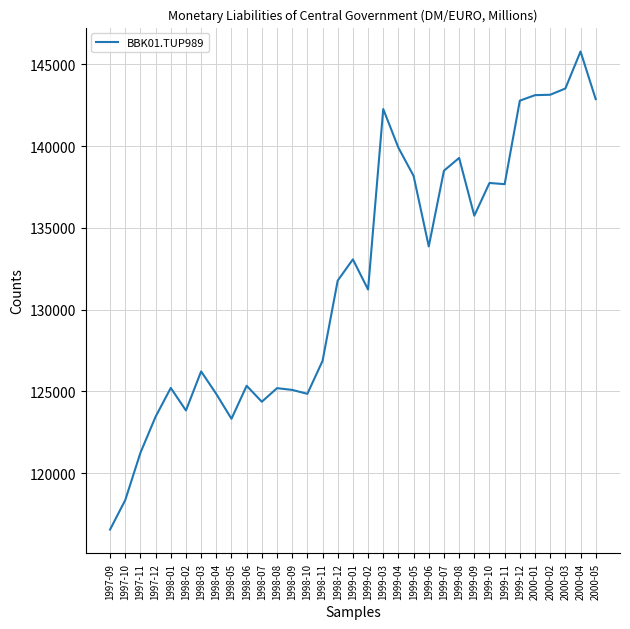

What is the ratio of the value at 1999-10 to the value at 1999-05?

1.0